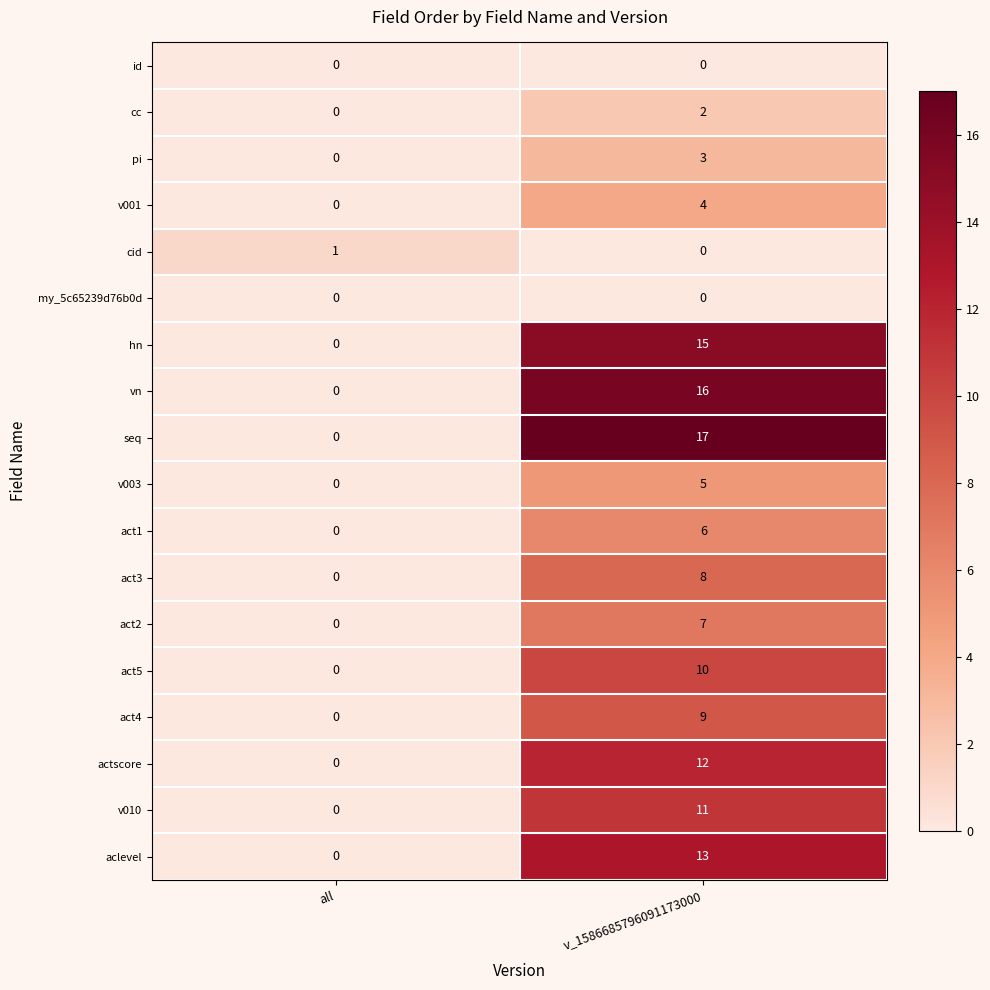

What is the maximum value shown in the chart?

17